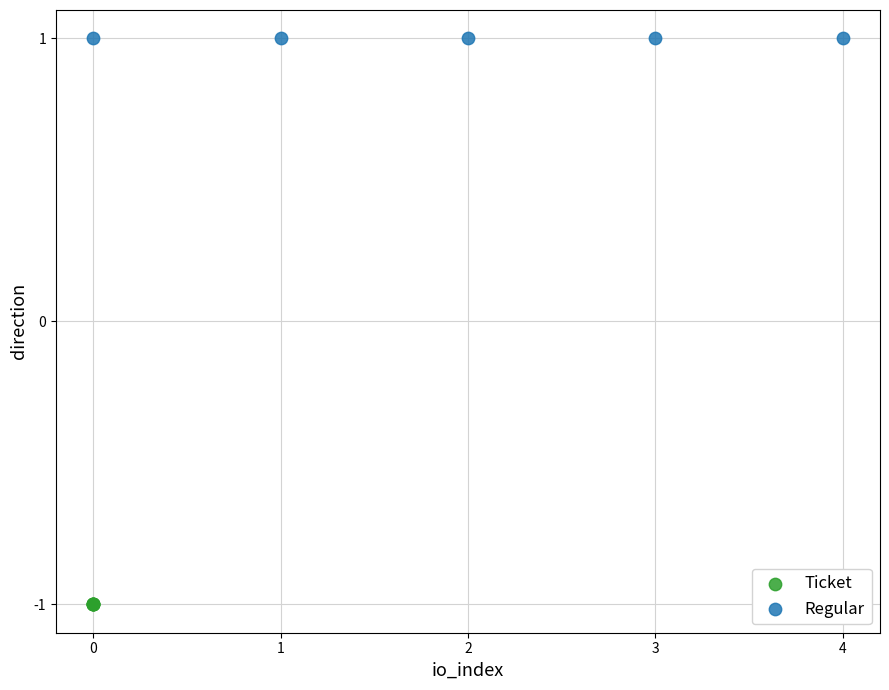

Which series contains the highest Y value?

Regular